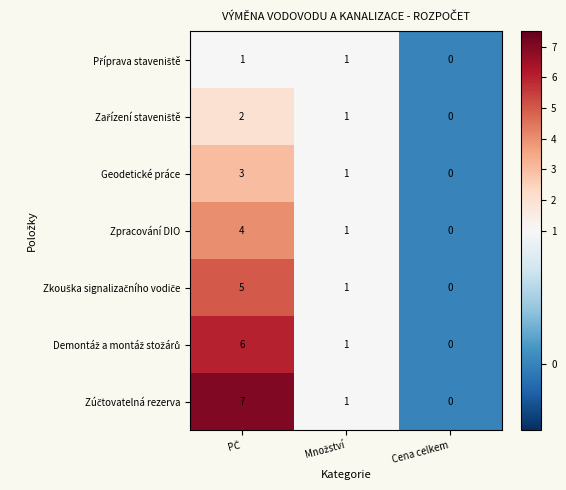

What is the highest value of the Geodetické práce series?

3